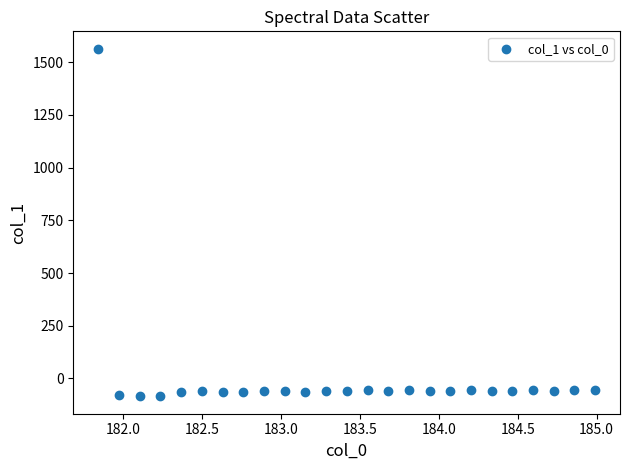

What is the range of X values (max minus min)?

3.1